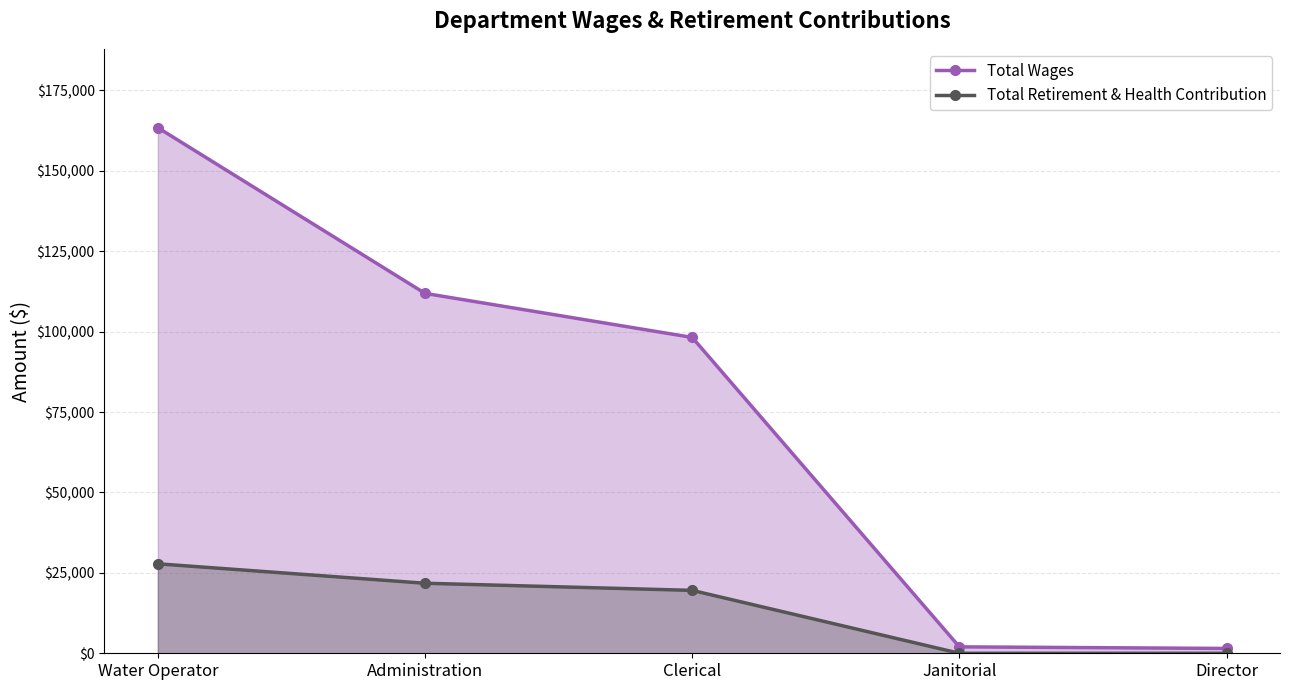

Is the value of Total Retirement & Health Contribution at Administration greater than the value of Total Wages at Administration?

No